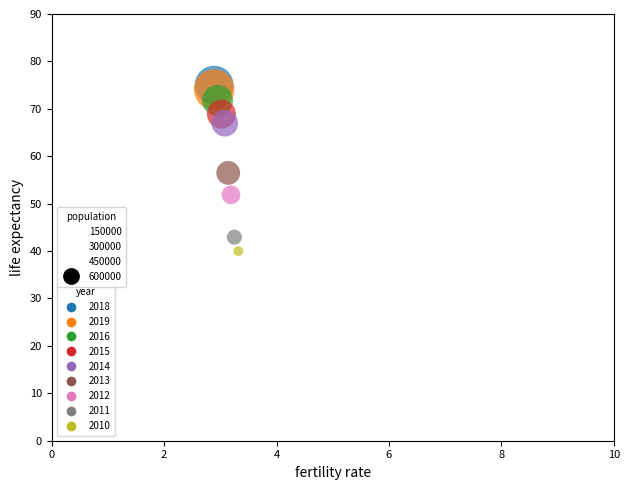

What is the range of Y values (max minus min)?

35.0